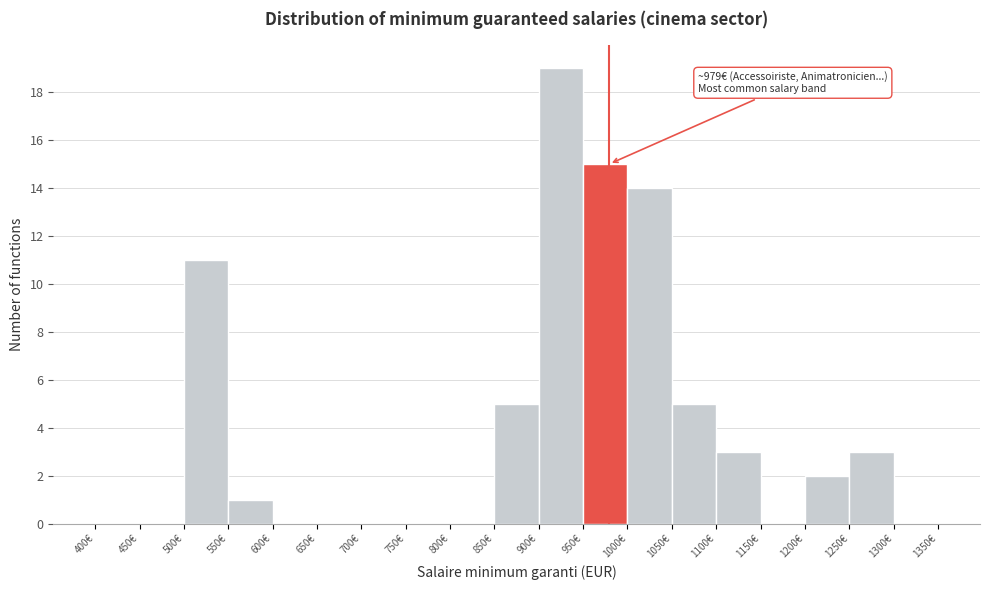

Over which range of the x-axis is the bar tallest?

900 to 950